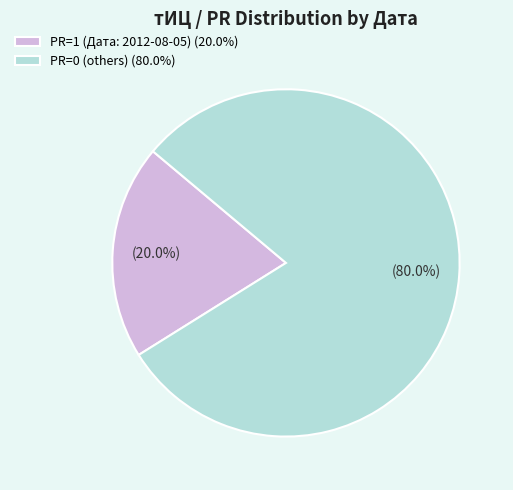

Rank the categories by value from highest to lowest.

PR=0 (others) (80.0%), PR=1 (Дата: 2012-08-05) (20.0%)